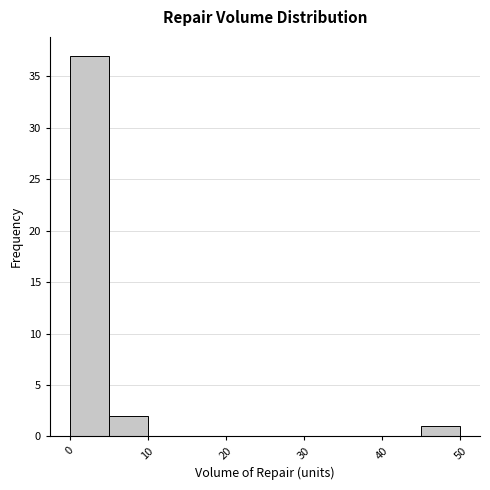

Reading left to right, list every bar in this chart as the range it spans on the x-axis followed by its height. The values are not printed on the chart, so give them approximately, as read against the axis.

0 to 5: 37
5 to 10: 2
10 to 15: 0
15 to 20: 0
20 to 25: 0
25 to 30: 0
30 to 35: 0
35 to 40: 0
40 to 45: 0
45 to 50: 1